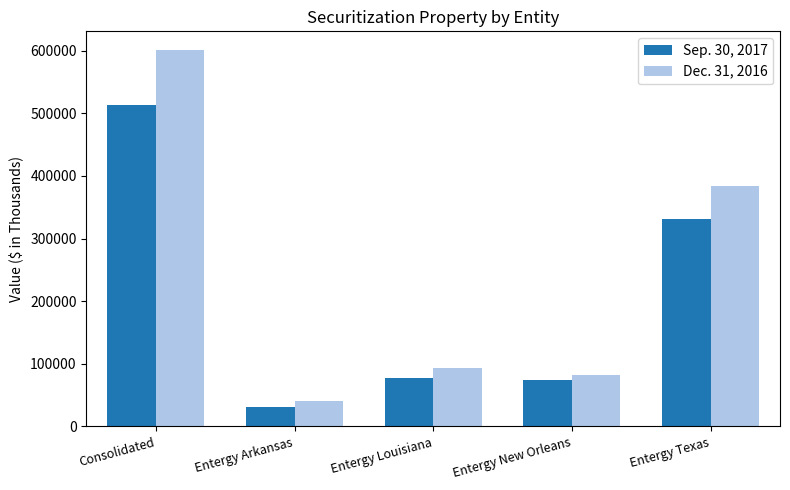

The value of Sep. 30, 2017 at Entergy Louisiana is 76520. True or false?

True